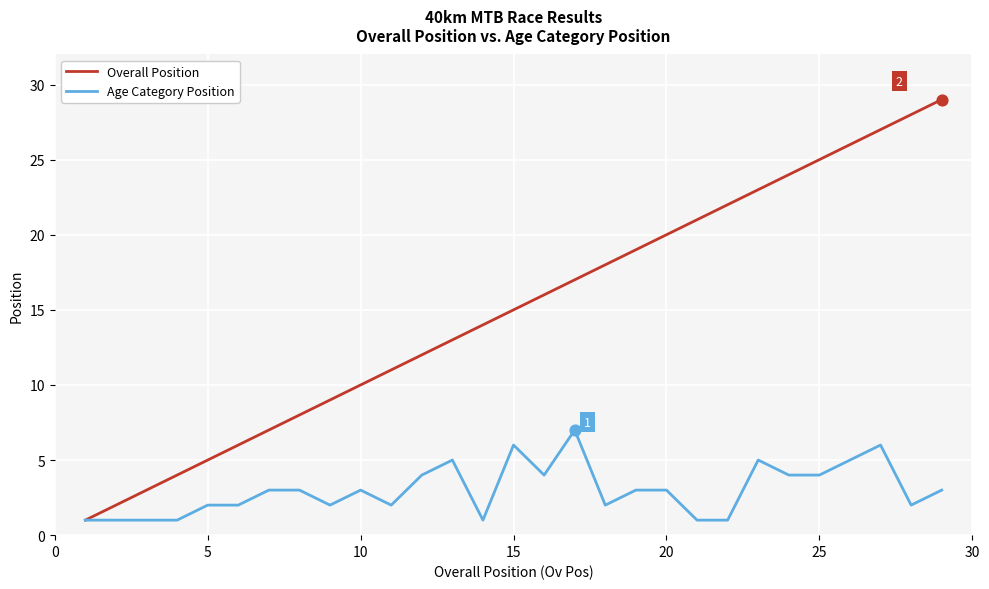

Which series has the largest total across all categories?

Overall Position